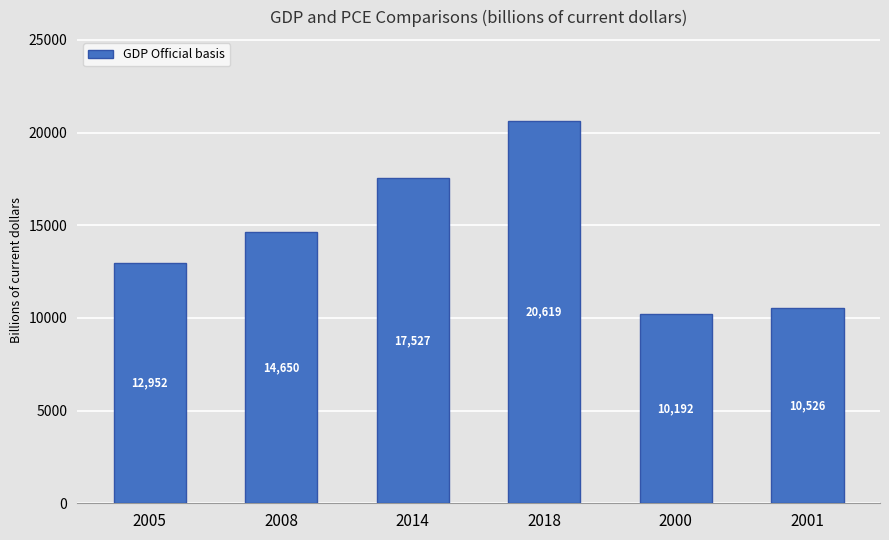

Where is the data nearest to the value 15405?

2008